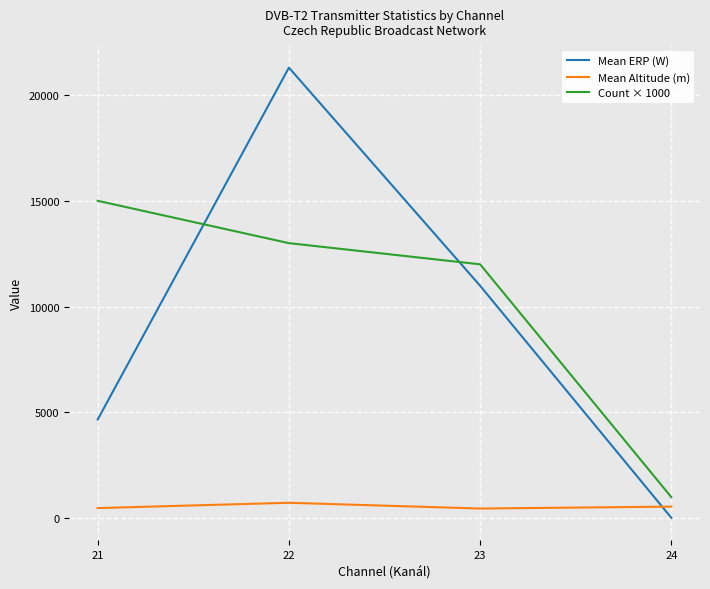

Which series has the widest spread of values?

Mean ERP (W)